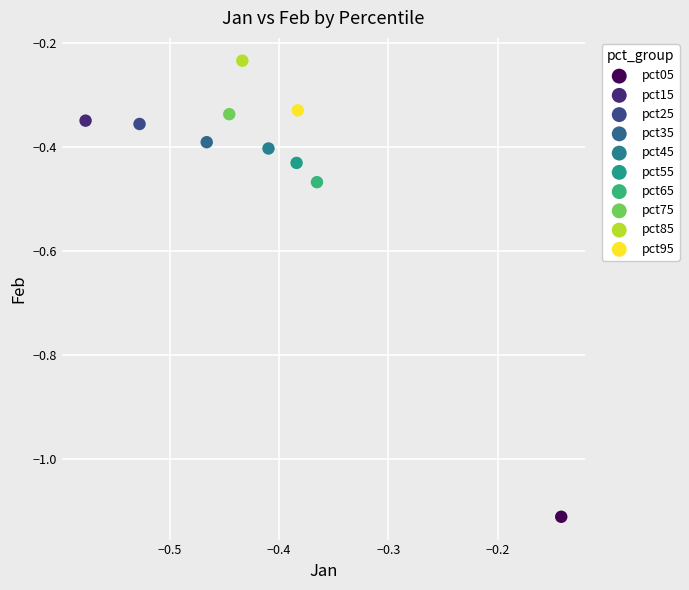

Which series reaches the minimum Y coordinate?

pct05